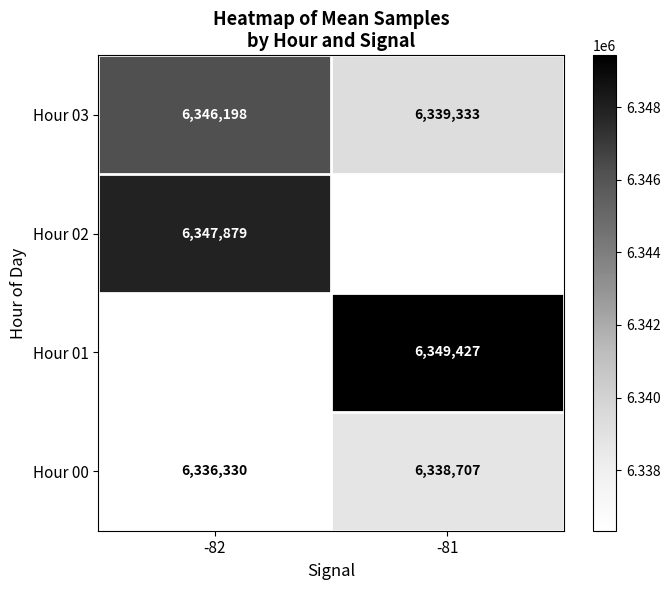

What is the difference between the highest and lowest values at -82?

11549.0